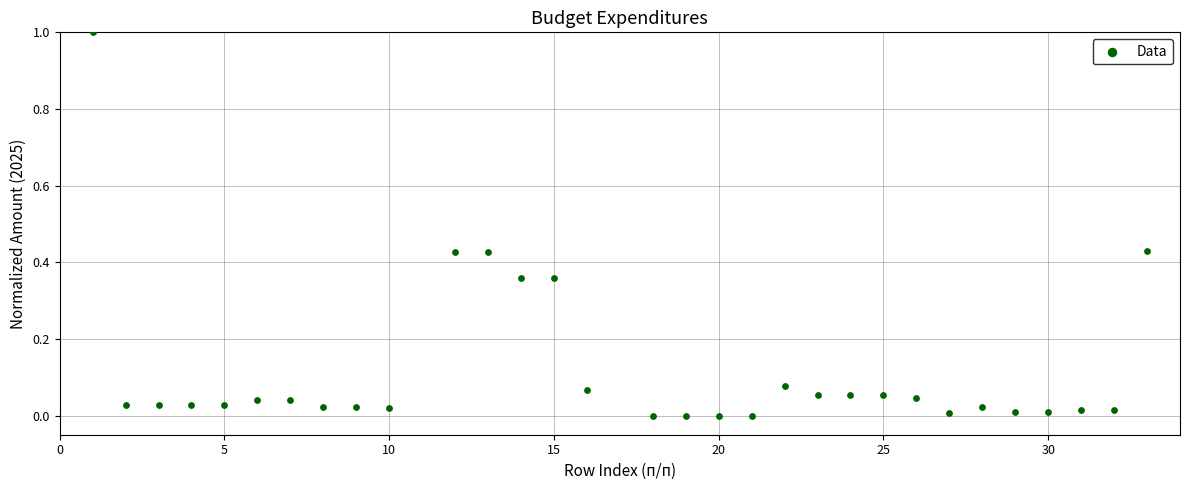

What is the range of Y values (max minus min)?

1.0